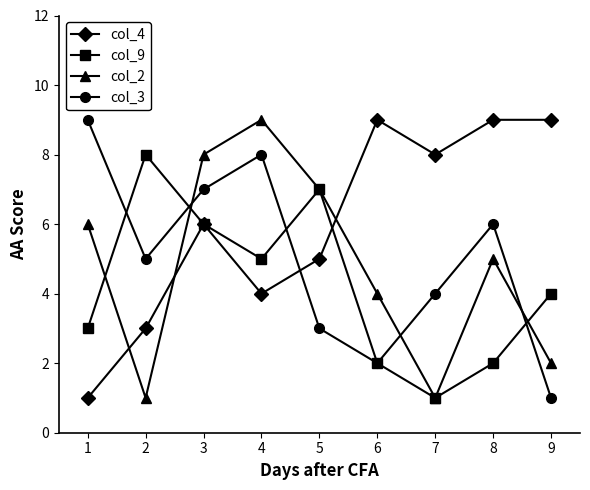

At 4, list the series in order from largest to smallest.

col_2, col_3, col_9, col_4